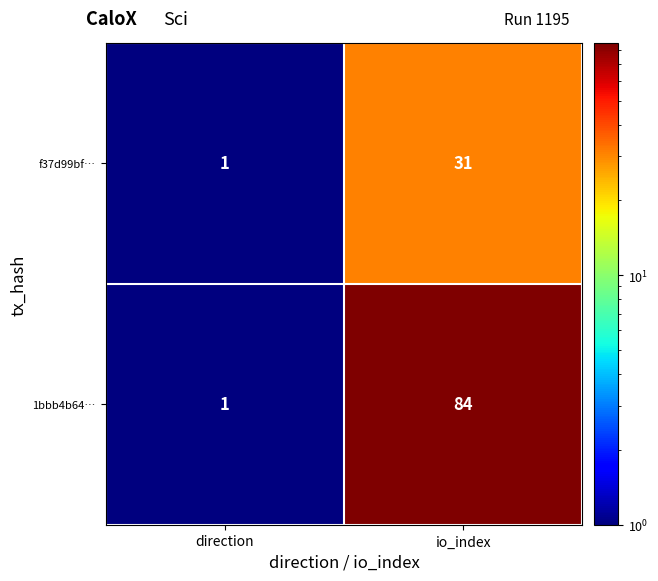

The 1bbb4b64… series shows 126 at io_index. True or false?

False